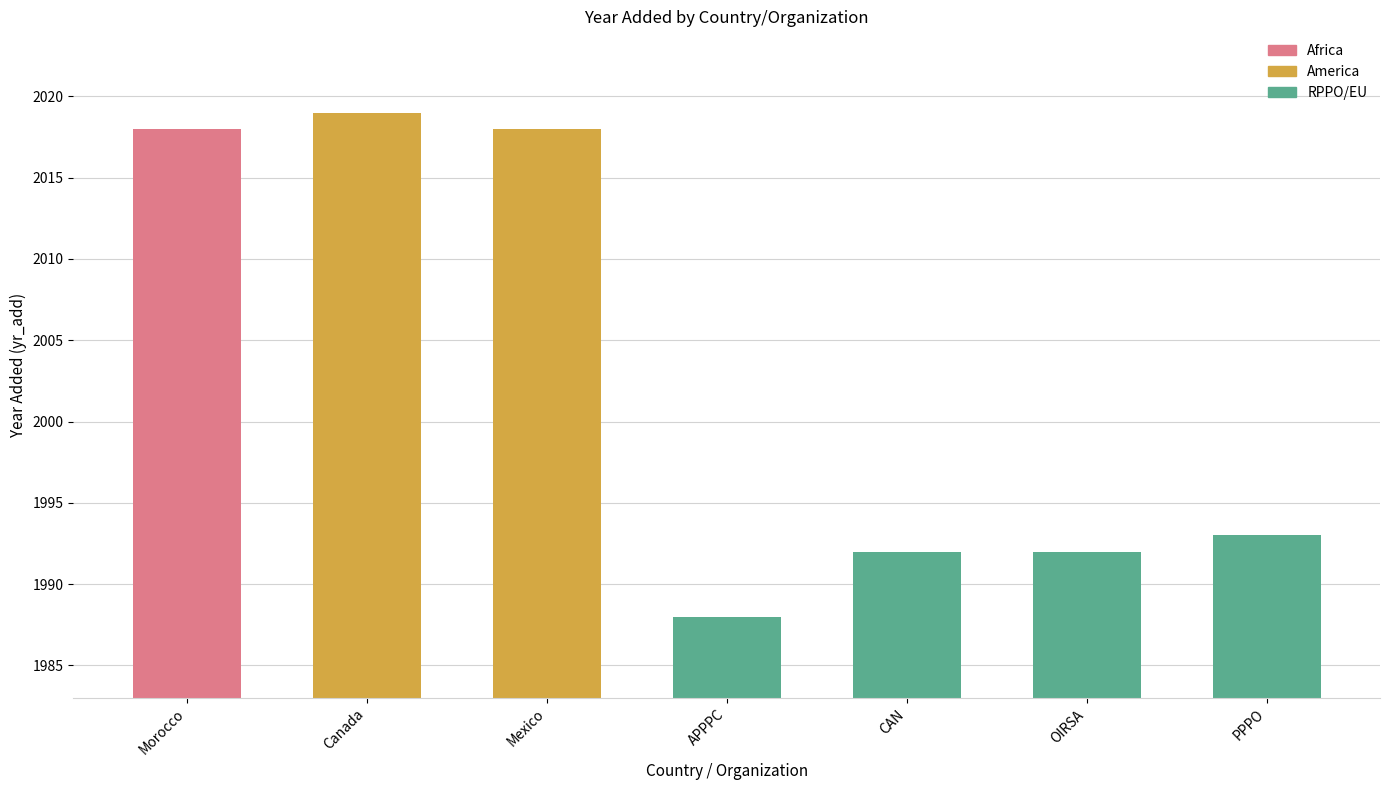

What is the change in value from Mexico to CAN?

-26